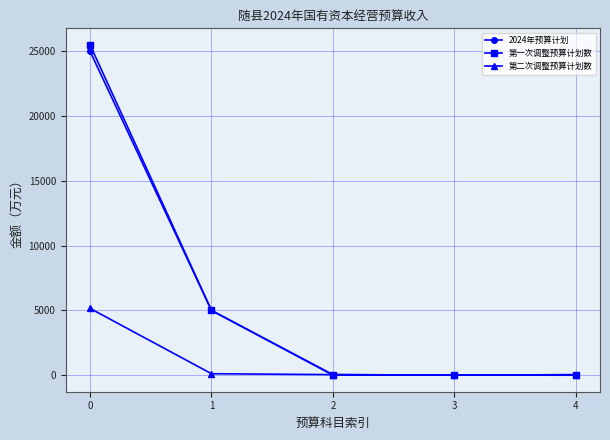

What is the difference between the 2024年预算计划 values at 4 and 1?

5000